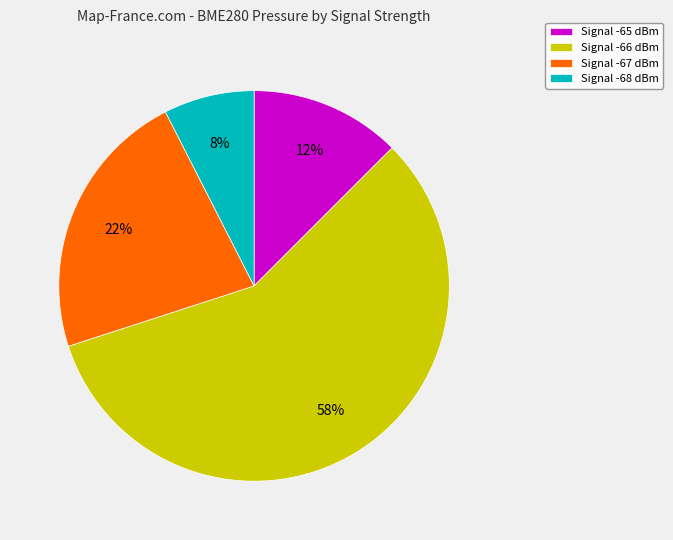

The Signal -65 dBm slice represents 13% of the pie. True or false?

True